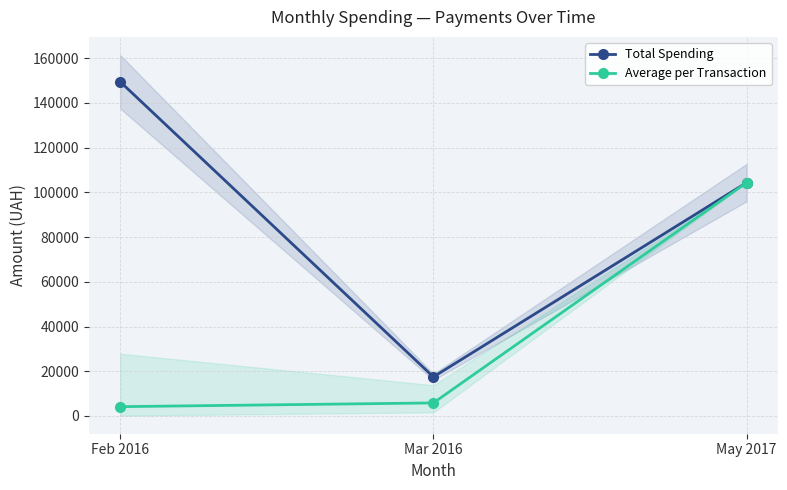

How many series are shown in this chart?

2